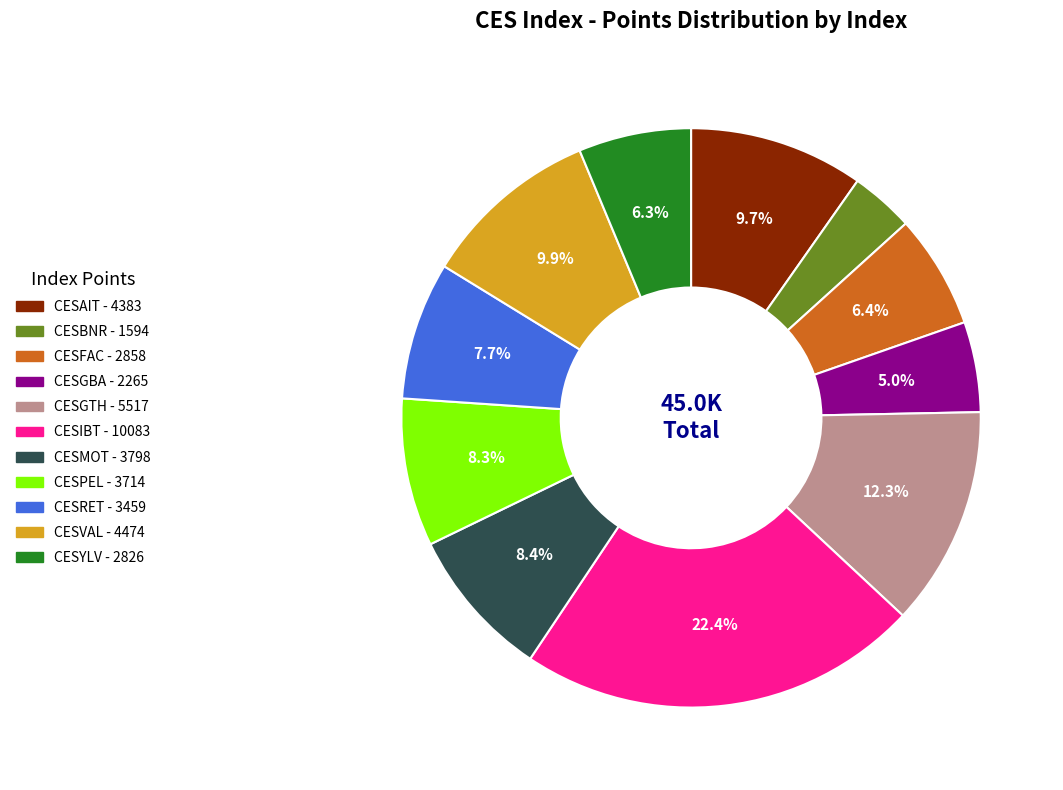

What is the ratio of the value at CESGBA to the value at CESVAL?

0.5